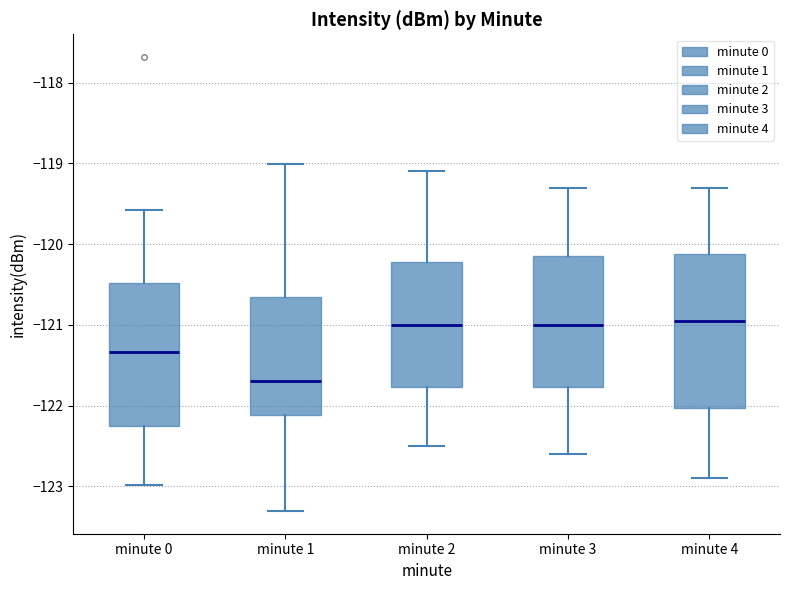

Comparing the boxes themselves (not the whiskers), which one is the tallest?

minute 4